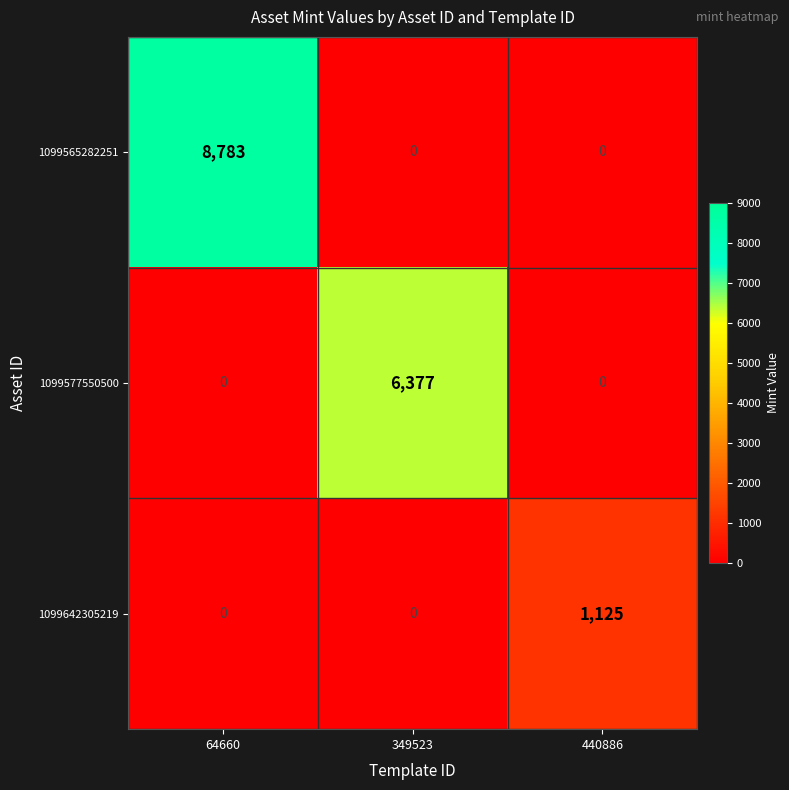

Rank the series by their maximum value, from lowest to highest.

1099642305219, 1099577550500, 1099565282251